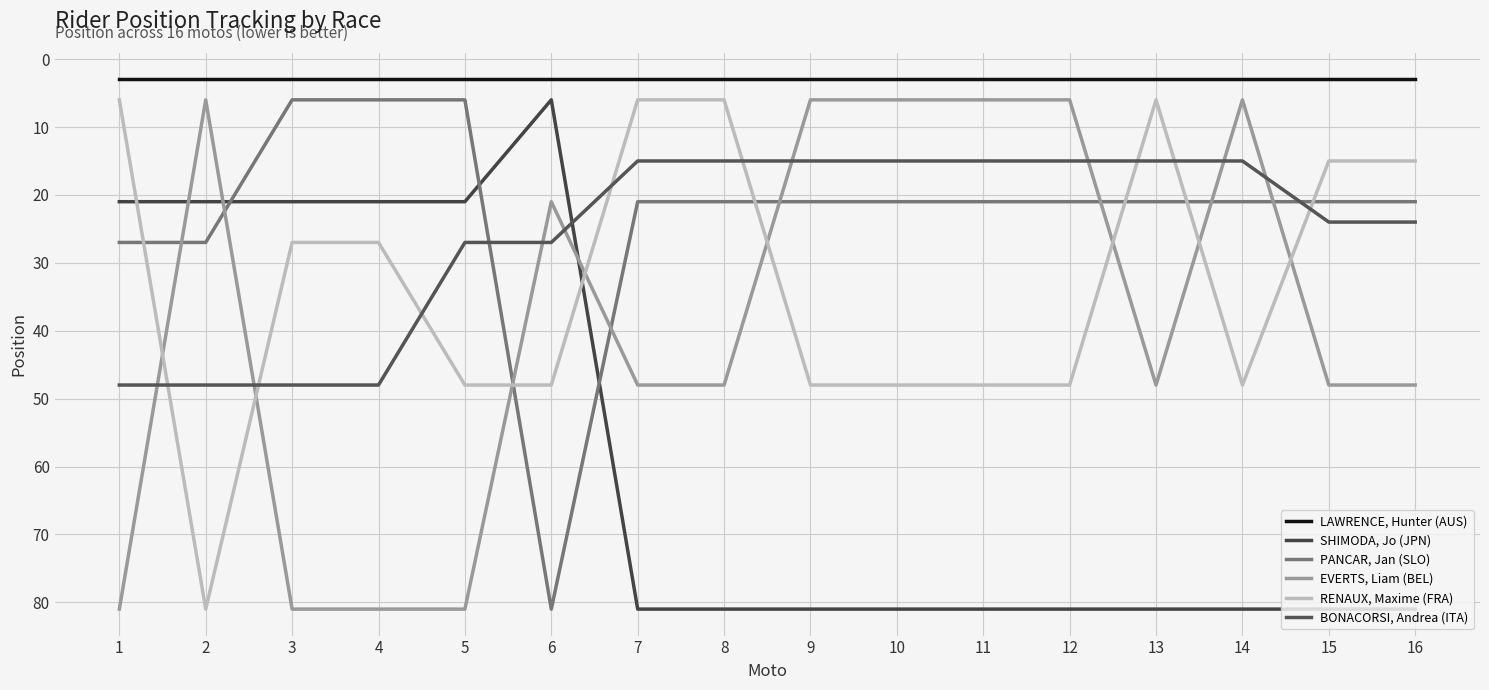

What is the minimum value shown in the chart?

3